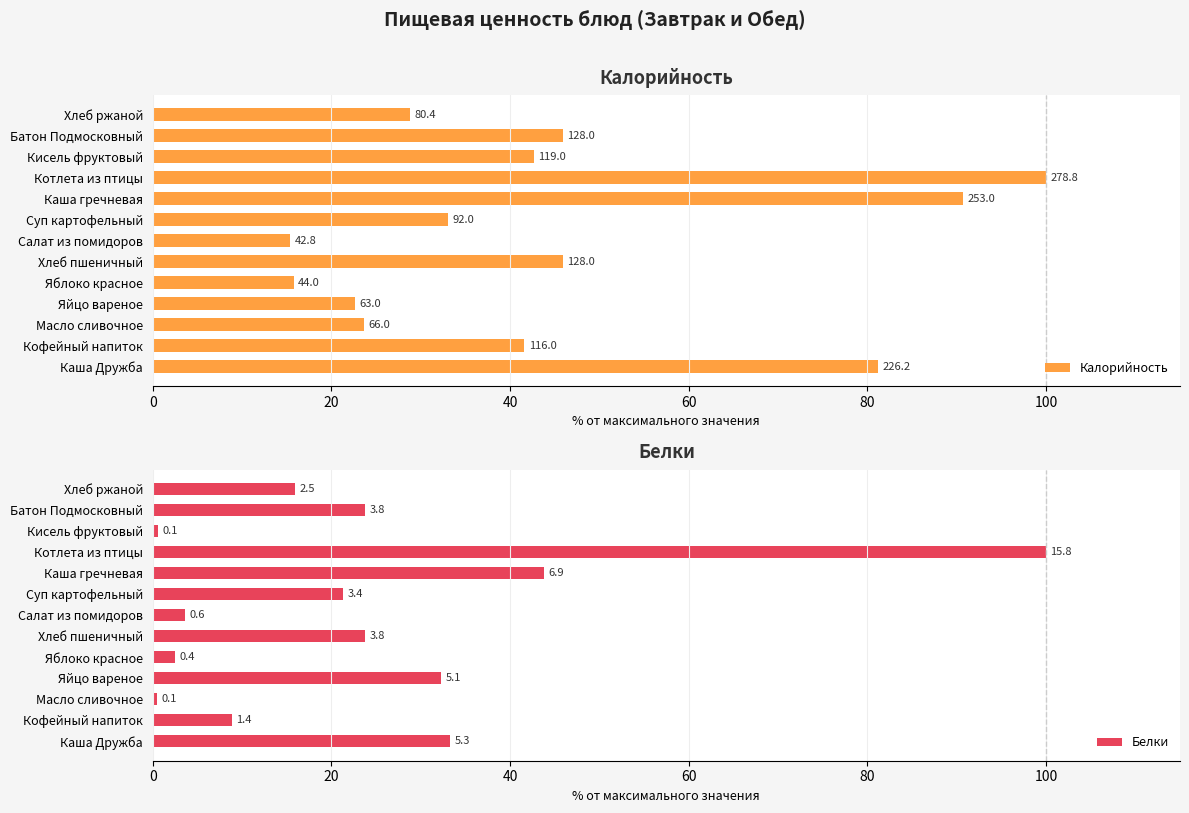

Which series has the largest range (max minus min)?

Белки